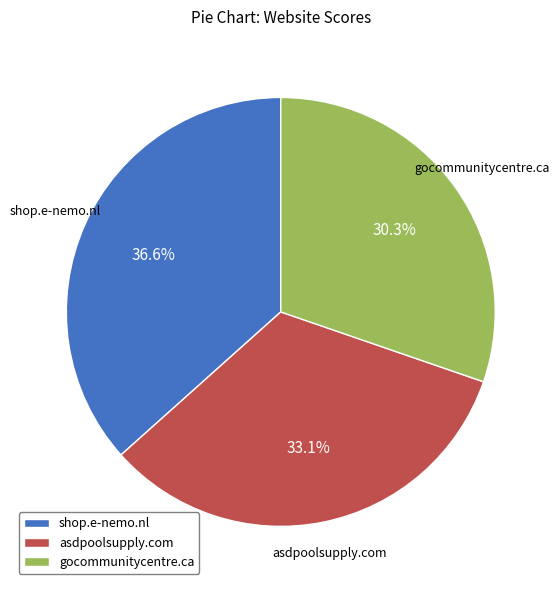

Which category has the smallest portion of the pie?

gocommunitycentre.ca